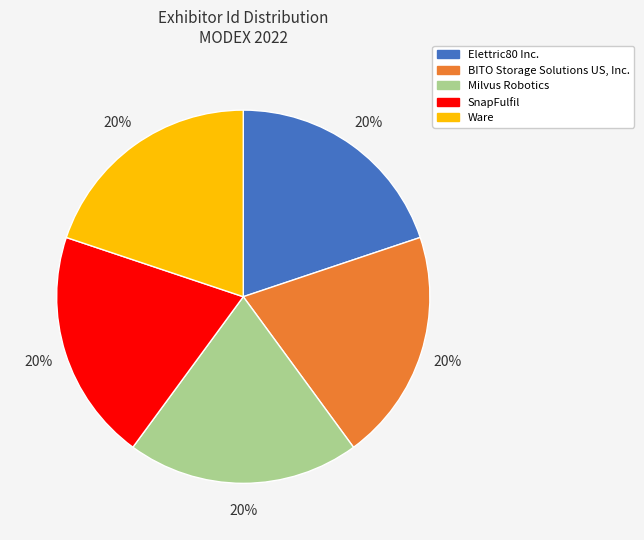

True or false: BITO Storage Solutions US, Inc. accounts for 20% of the total.

True